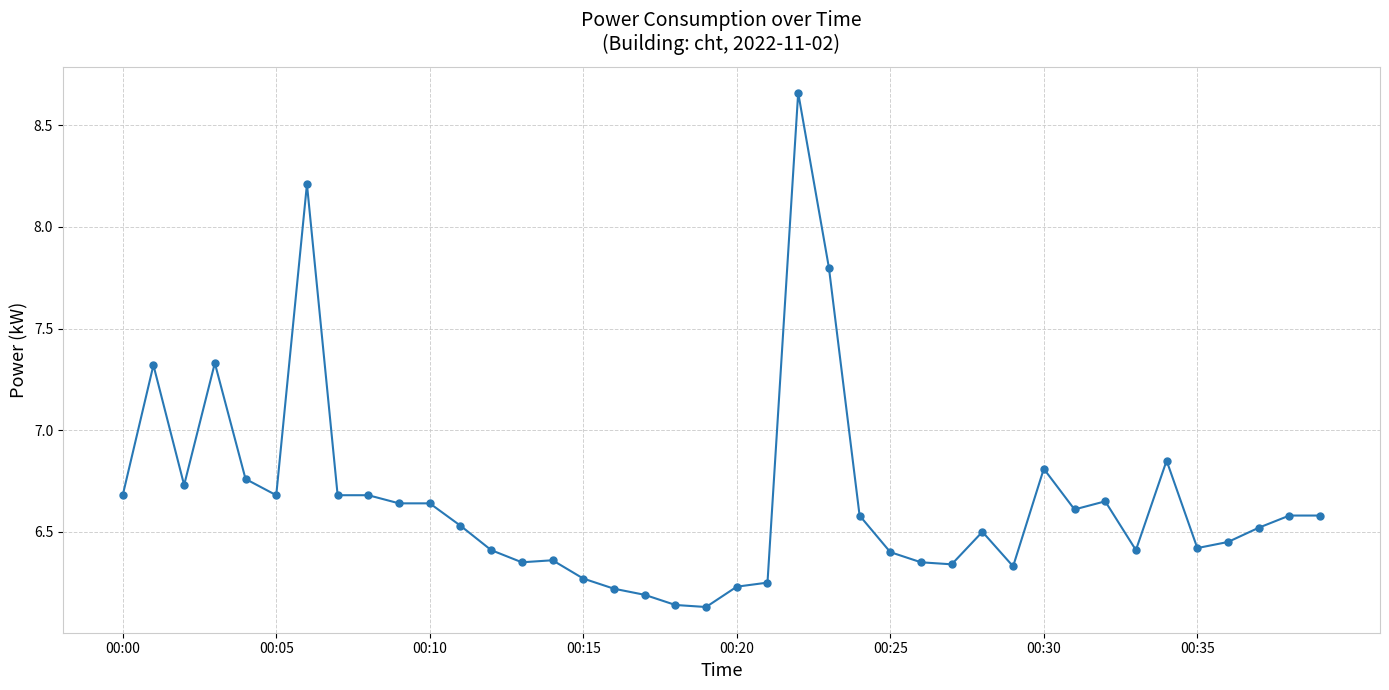

What is the difference between the maximum and minimum values?

2.5